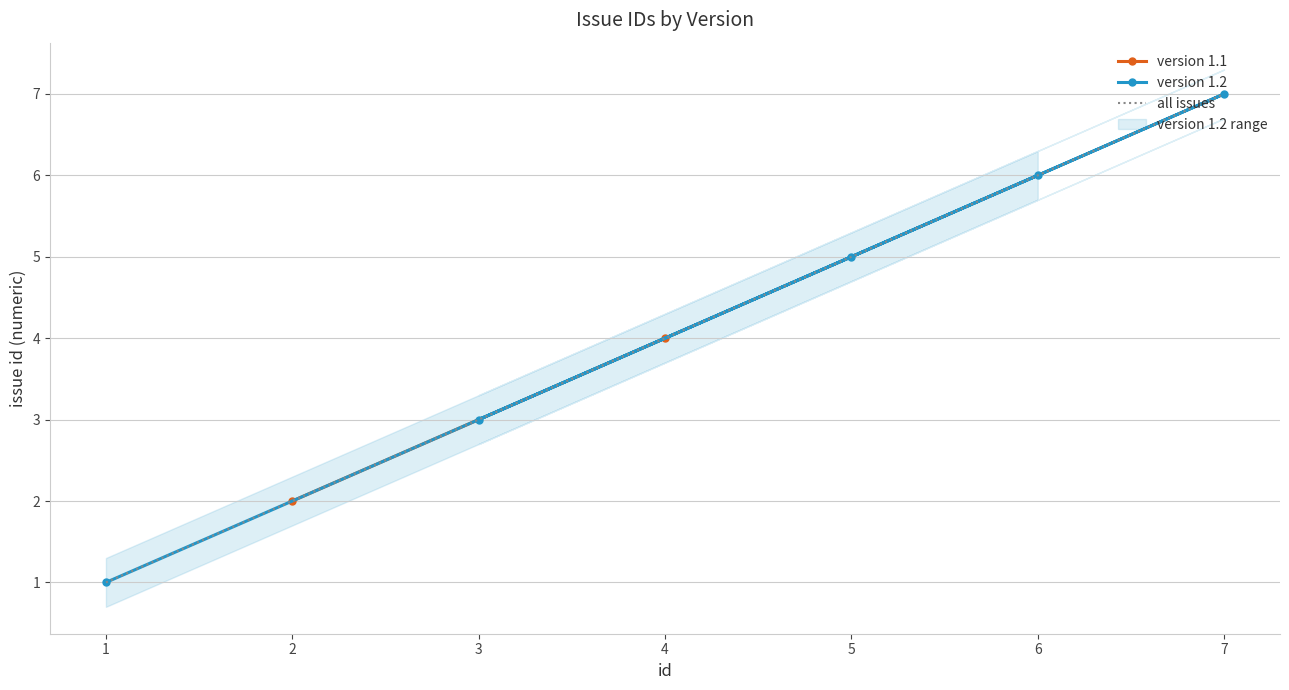

The value of version 1.2 at 5 is 5. True or false?

True